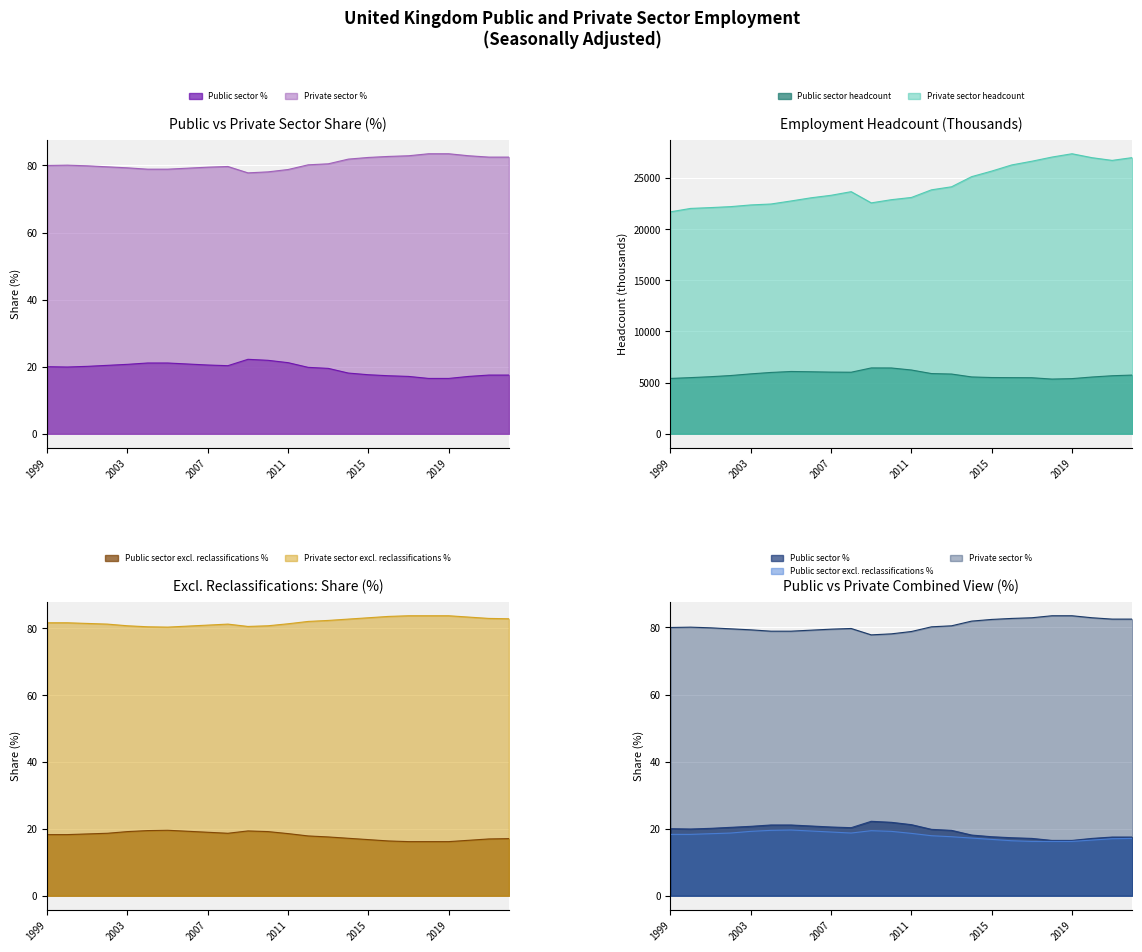

True or false: Public sector % and Public sector headcount (thousands) intersect in this chart.

False